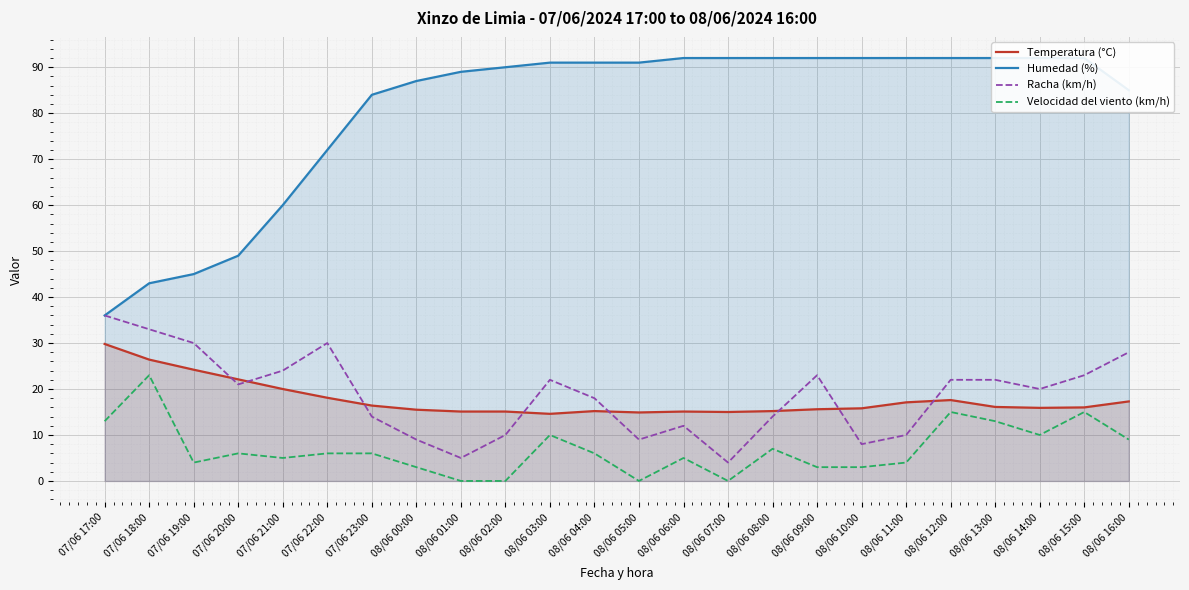

Which series has the widest spread of values?

Humedad (%)